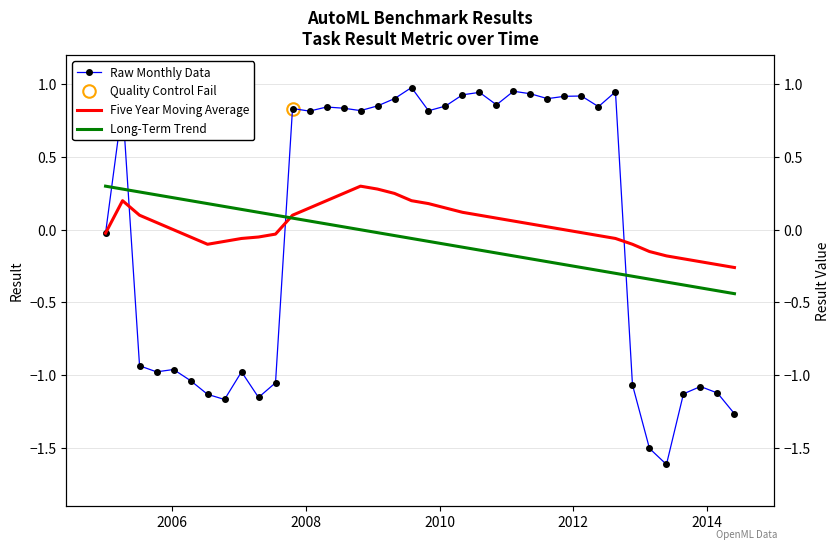

Which series has the largest range (max minus min)?

Raw Monthly Data